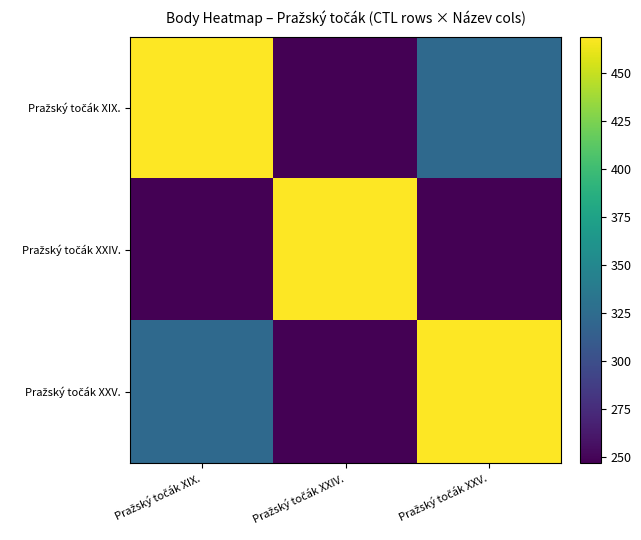

Which category has the lowest value across all series?

Pražský točák XXIV.